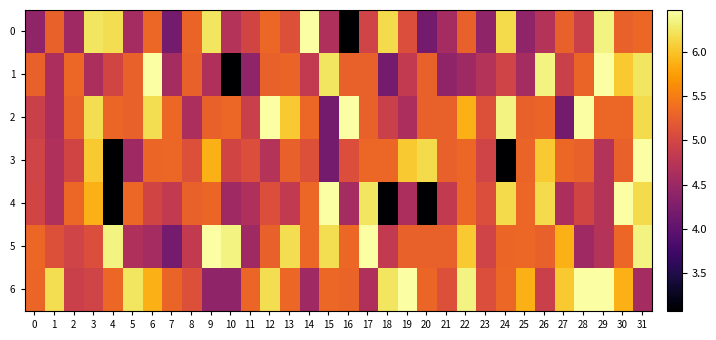

At which category is the sum across all series the highest?

31